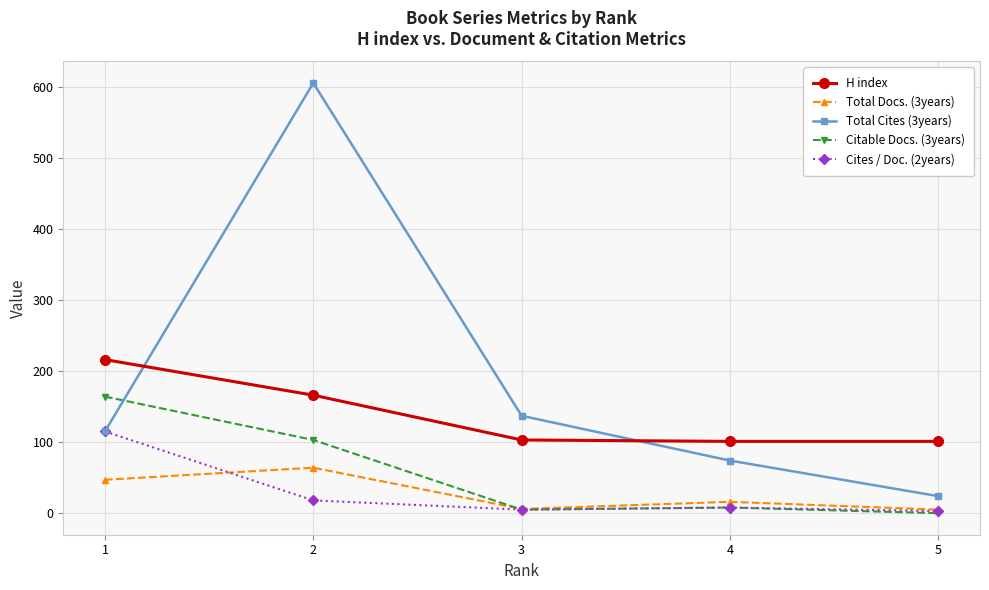

What is the sum of the Citable Docs. (3years) values at 4 and 1?

172